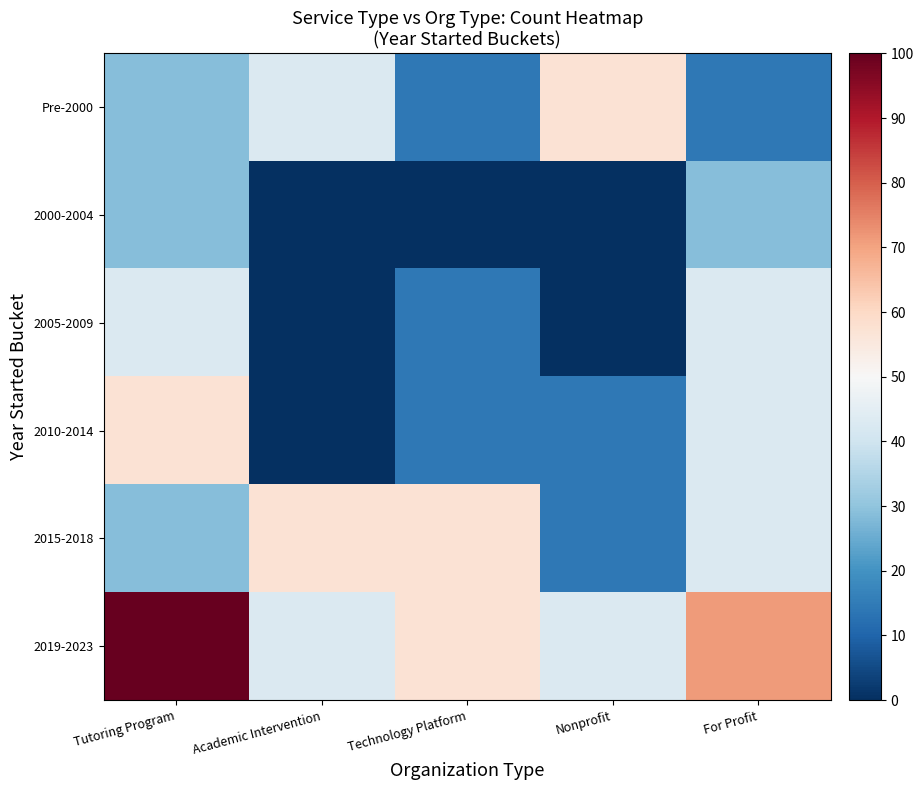

At how many categories does at least one series exceed 49?

5